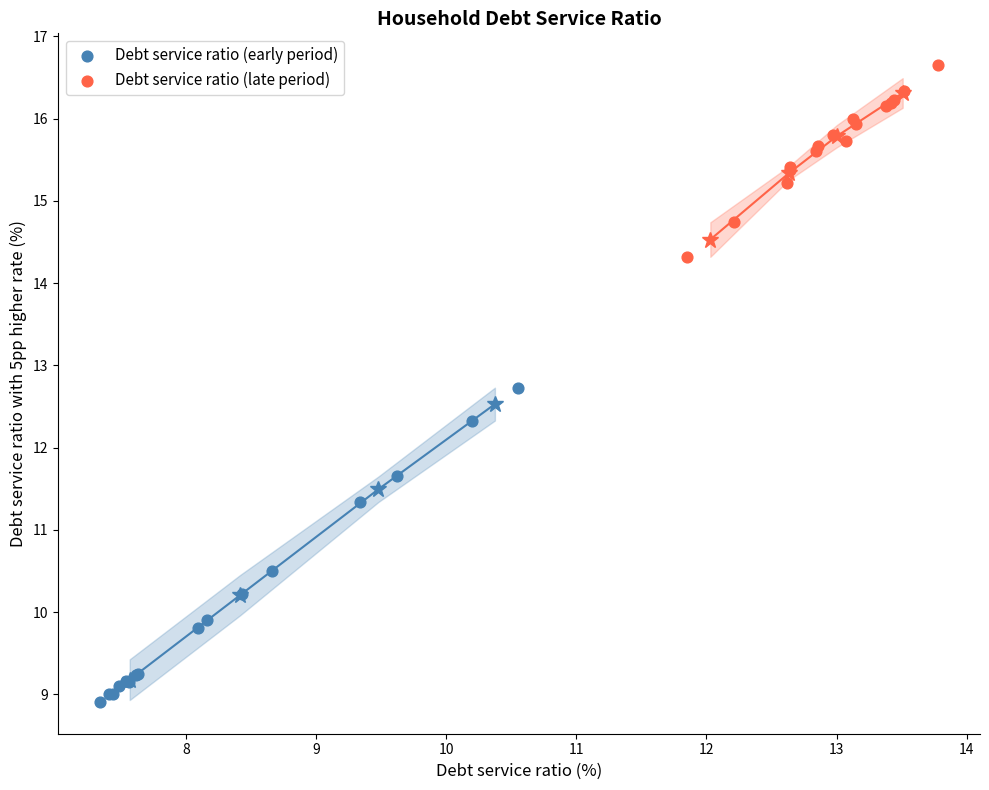

Which series contains the lowest Y value?

Debt service ratio (early period)